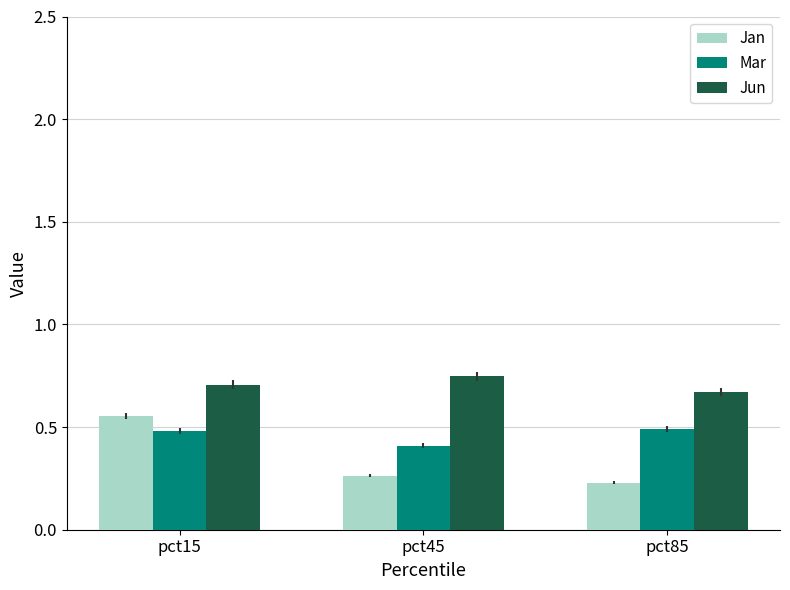

What is the sum of the Jan values at pct45 and pct15?

0.8